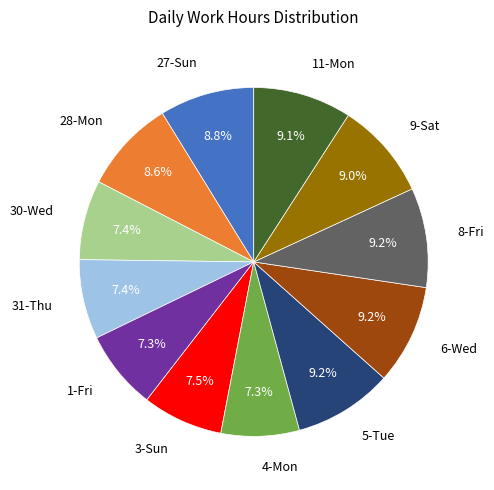

Is it true that 1-Fri is 20% of the pie?

False